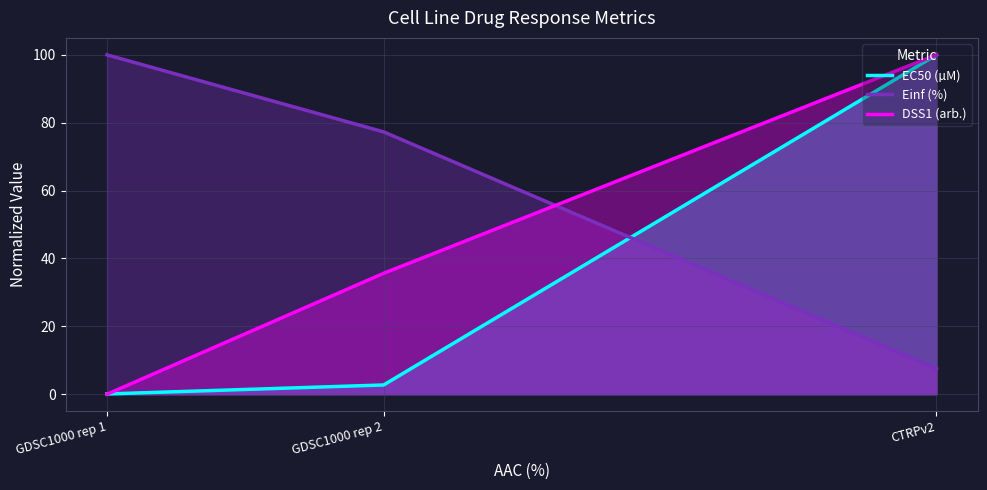

What is the total value across all series at GDSC1000 rep 2?

115.7